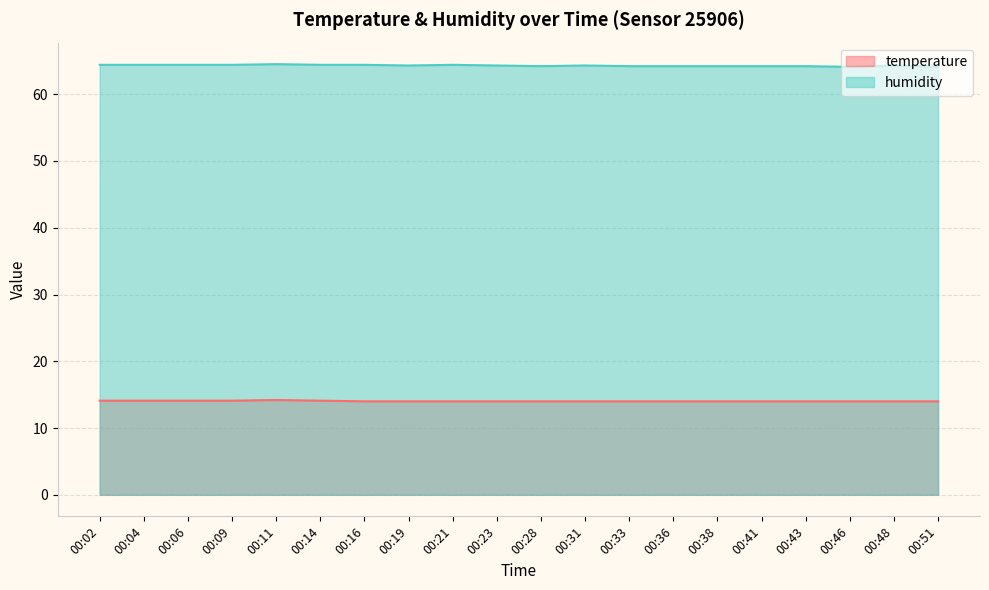

What is the sum of all temperature values?

280.7